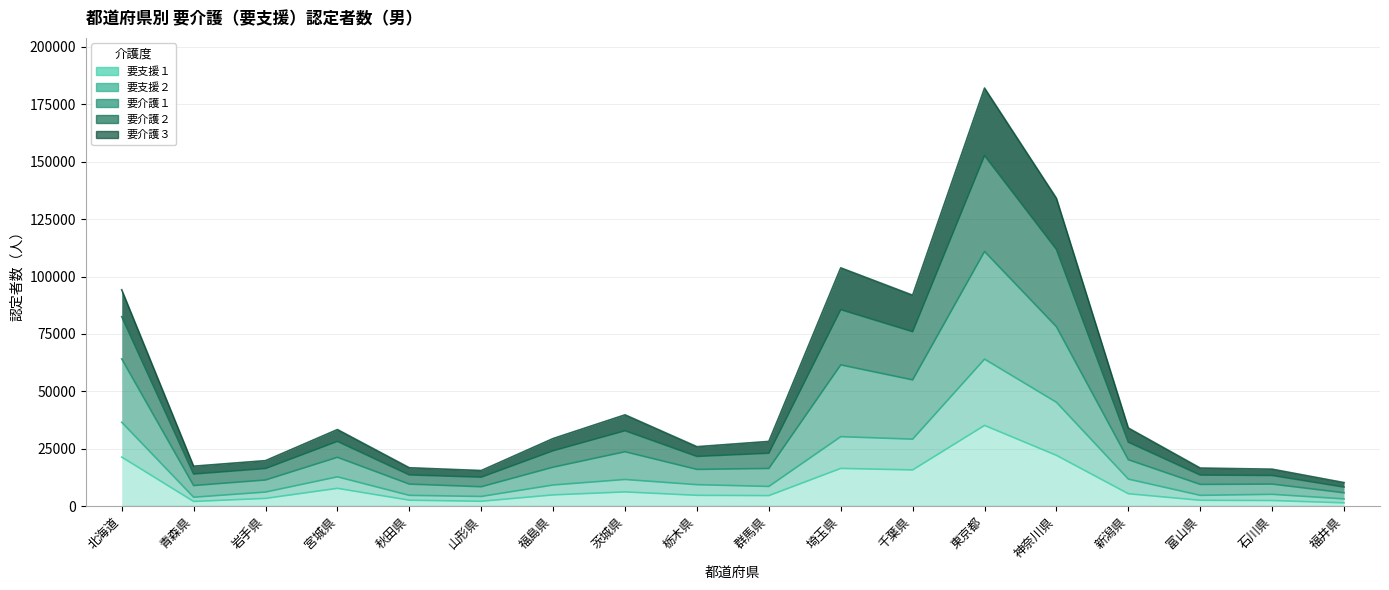

What are all the series names shown in the legend?

要支援１, 要支援２, 要介護１, 要介護２, 要介護３